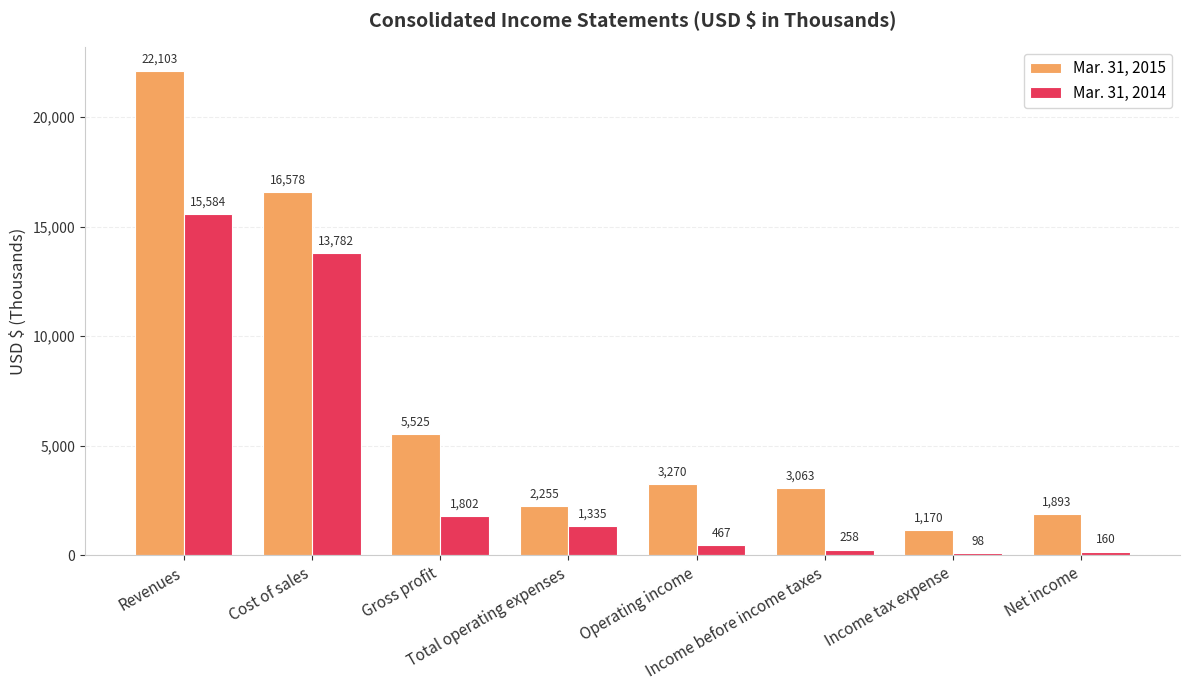

What is the total value across all series at Net income?

2053